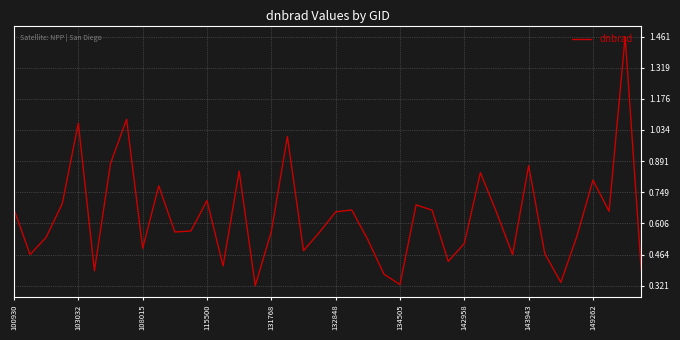

Which has a higher value, 132848 or 134505?

132848